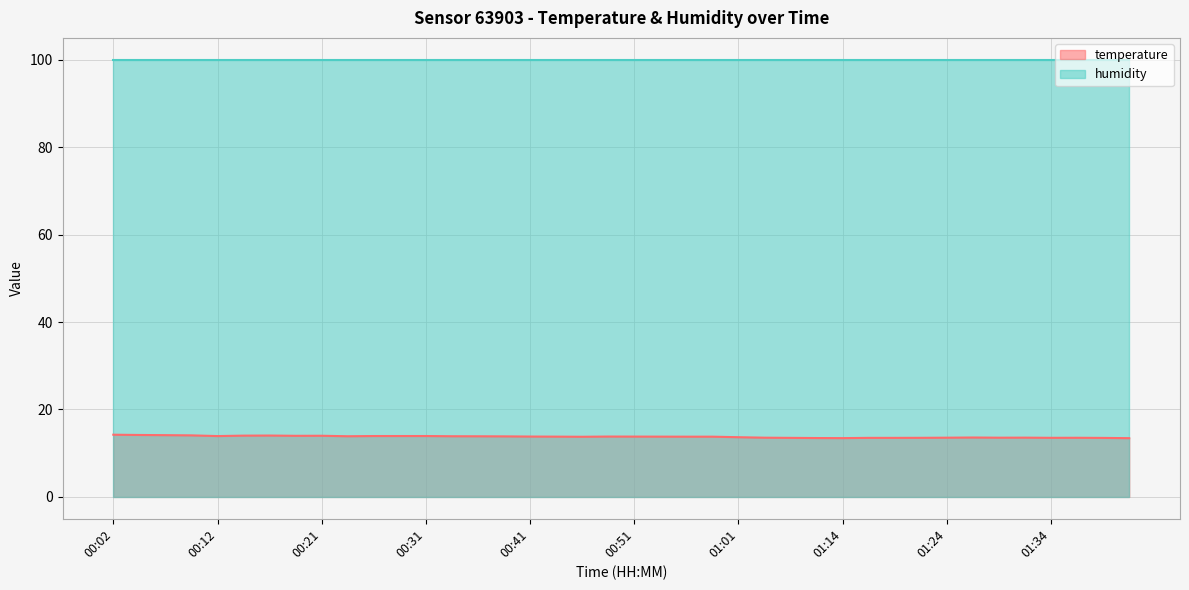

List the series in order of their overall mean, highest first.

humidity, temperature